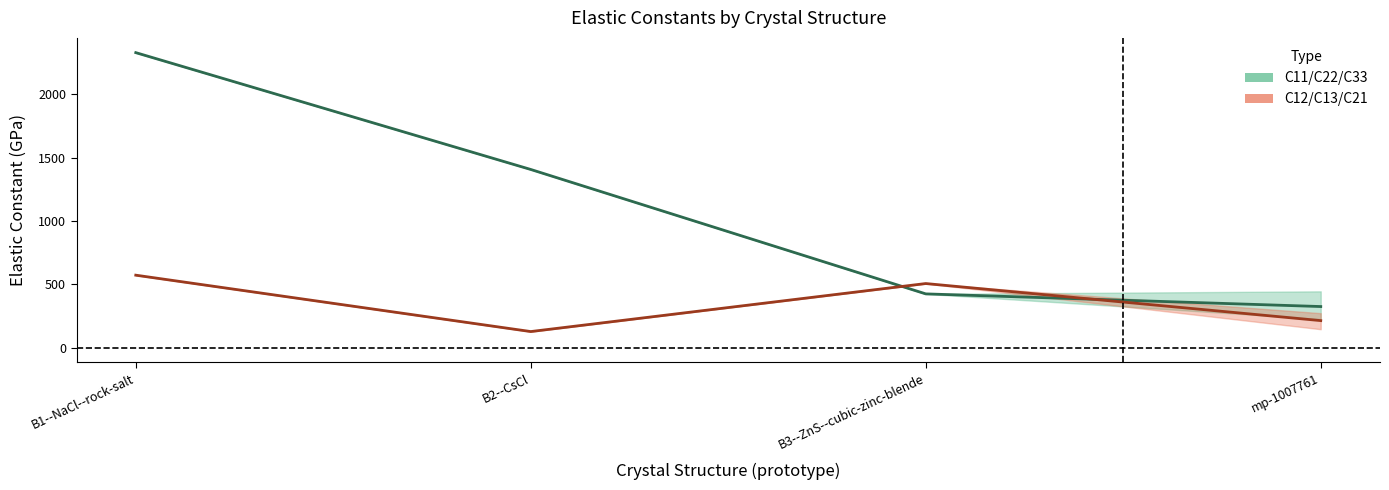

At which label does C11/C22/C33 mean reach its minimum?

mp-1007761